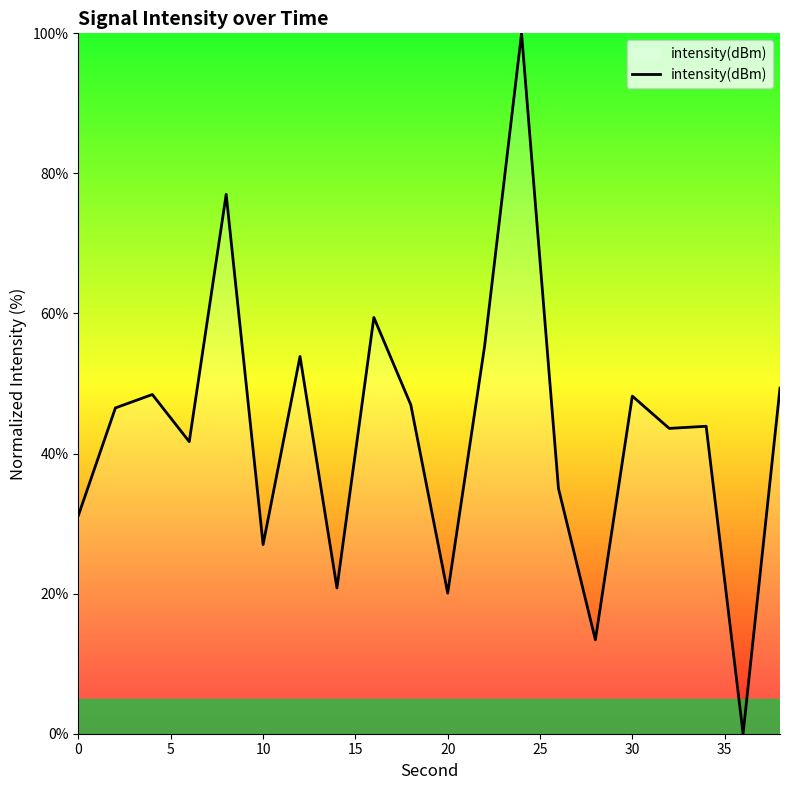

What is the difference between the maximum and minimum values?

100.0